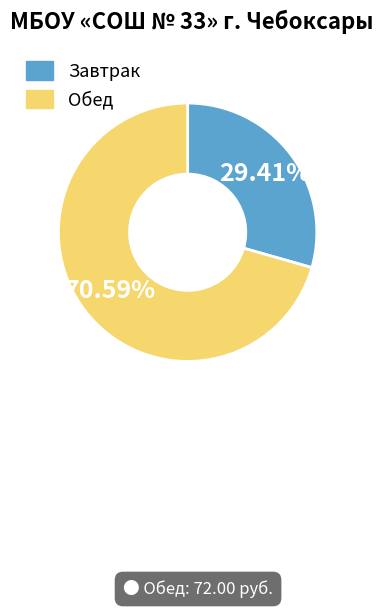

Is there any slice that represents more than half of the pie?

Yes